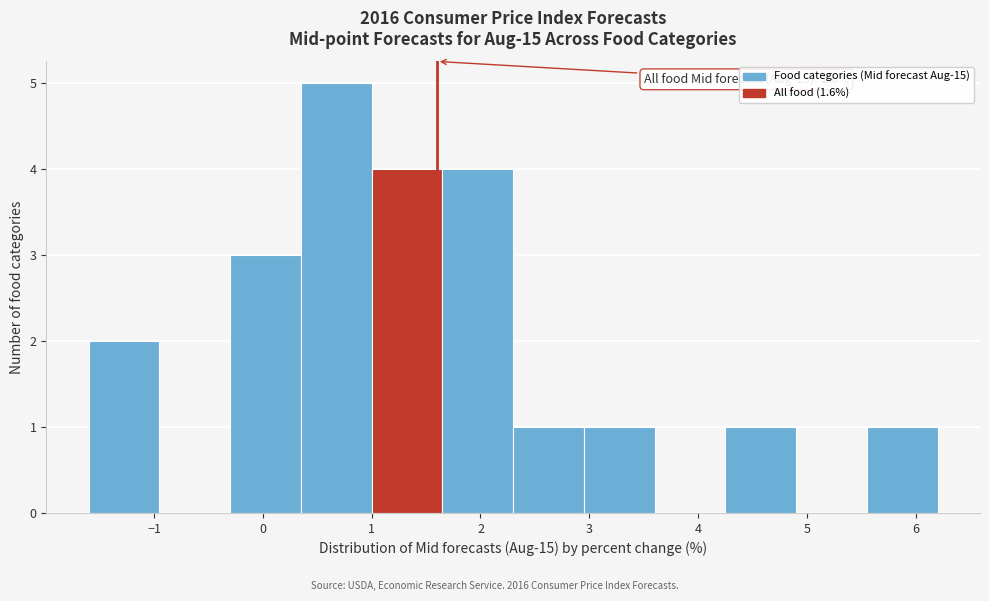

Over which range of the x-axis is the bar tallest?

0.35 to 1.00